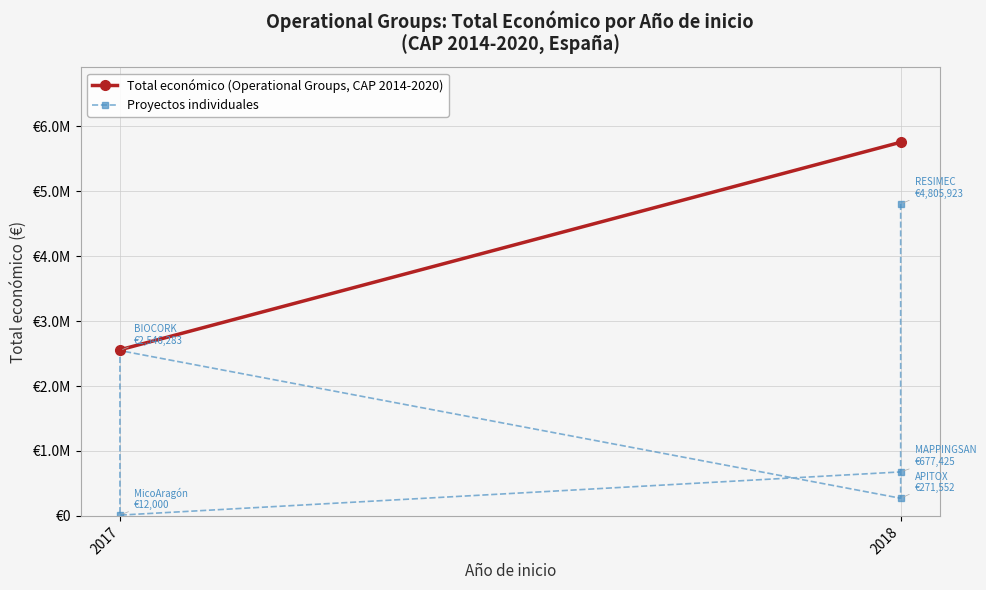

What is the sum of all values?

8313183